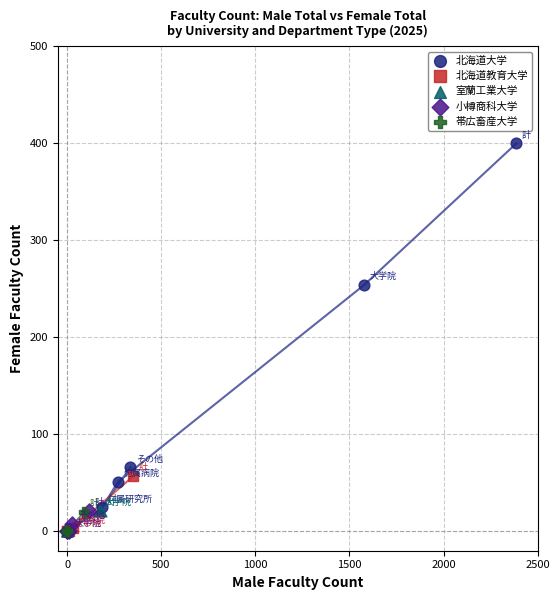

Which series reaches the maximum Y coordinate?

北海道大学